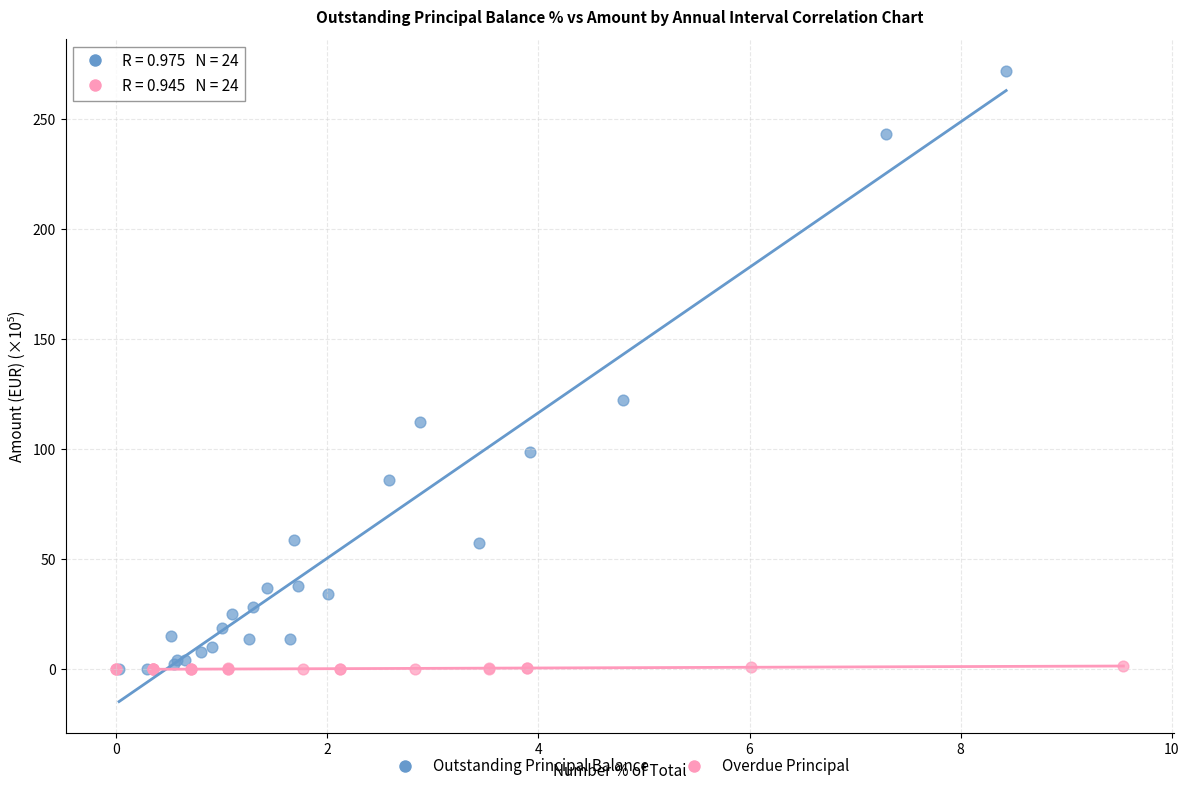

Which series has the widest spread of Y values?

Outstanding Principal Balance